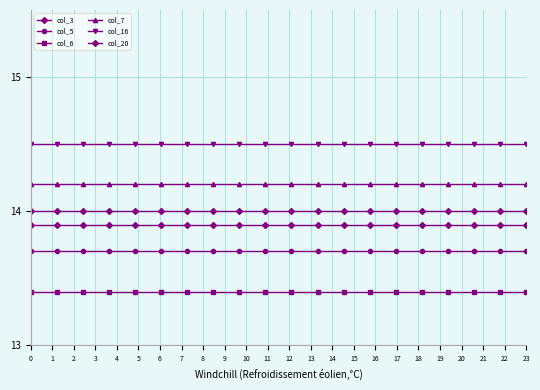

What is the highest value of the col_3 series?

14.0